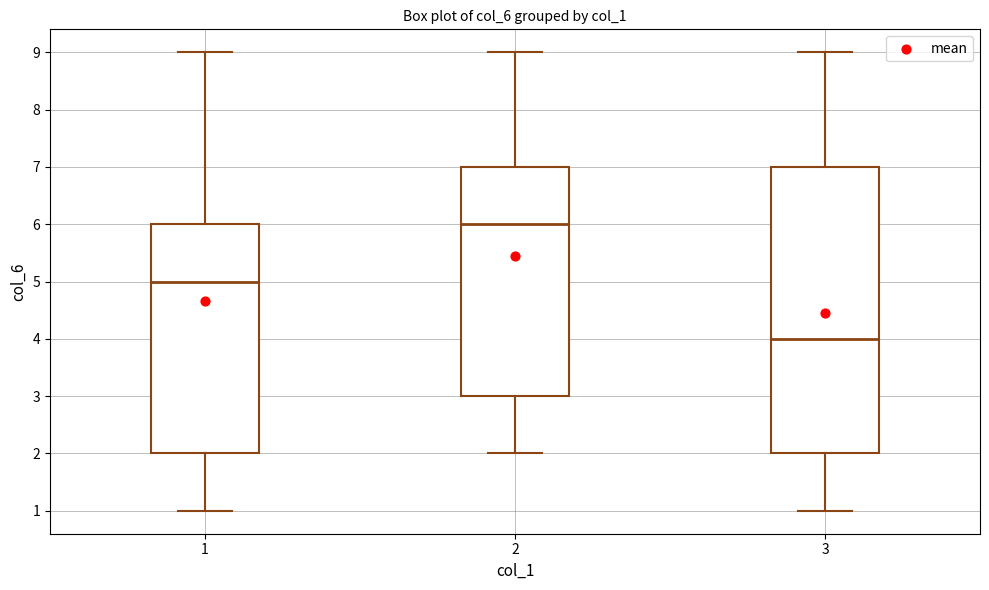

Reading left to right, read every box against the y-axis: the position of its median line, the range the box covers, and the ends of its whiskers. The values are not printed on the chart, so give them approximately, as read against the axis.

1: median 5, box 2 to 6, whiskers 1 to 9
2: median 6, box 3 to 7, whiskers 2 to 9
3: median 4, box 2 to 7, whiskers 1 to 9